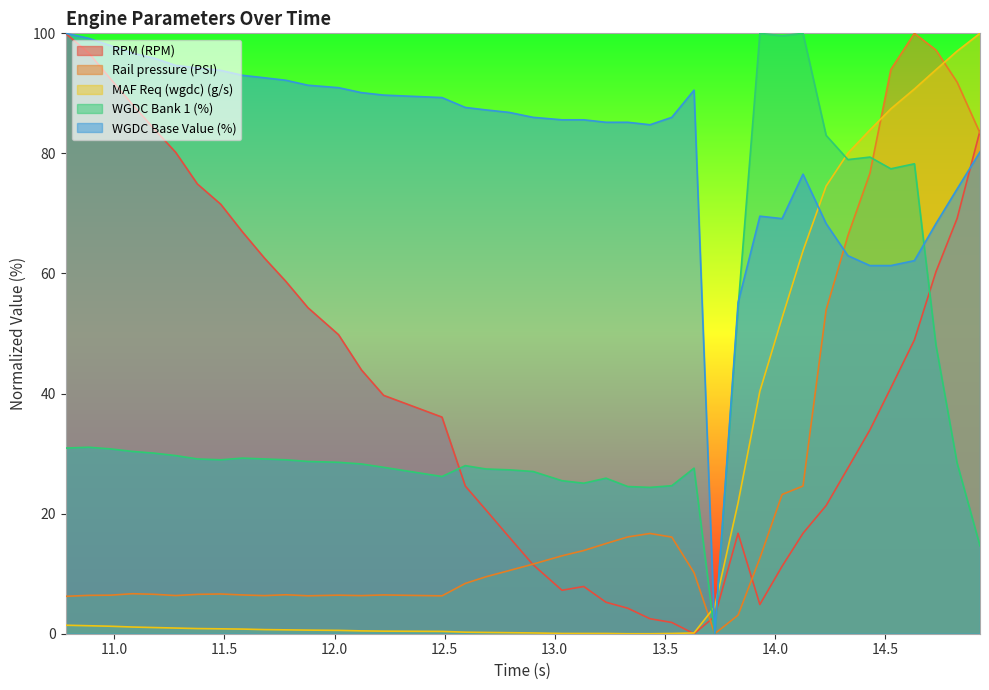

Is the value of WGDC Base Value (%) at 12.018 greater than the value of MAF Req (wgdc) (g/s) at 11.483?

Yes